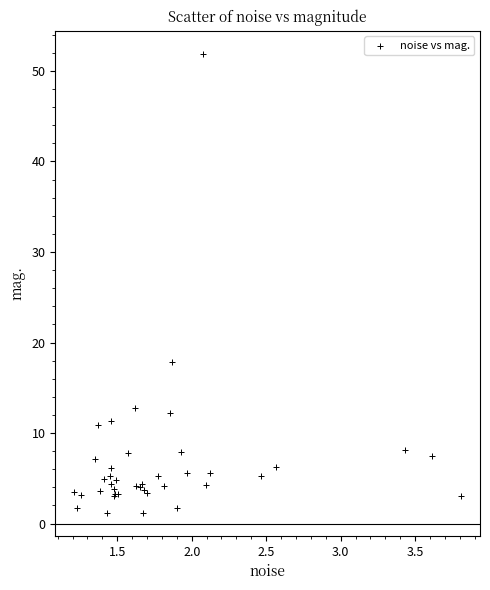

What Y value in the scatter plot is closest to 26?

17.8